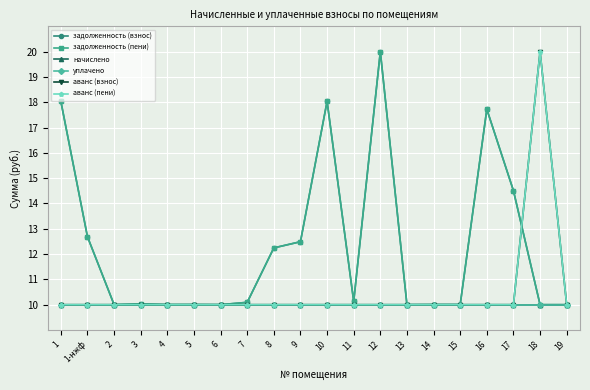

How many lines are shown in the chart?

6